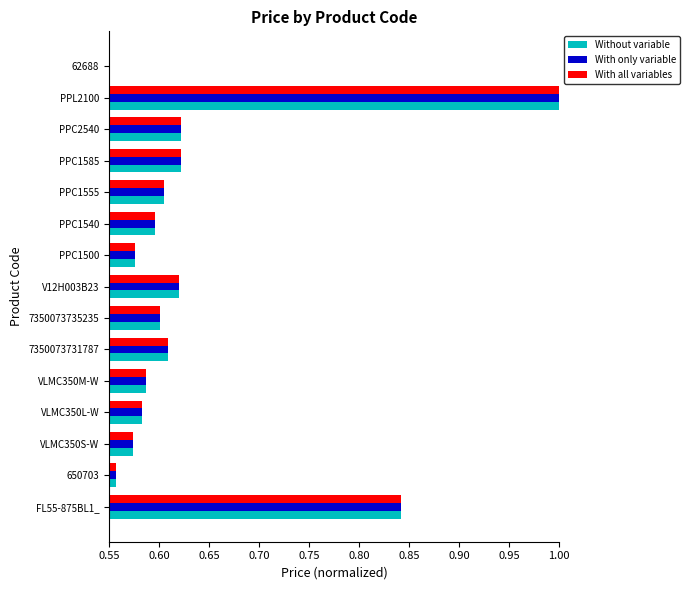

What is the sum of all With all variables values?

9.5